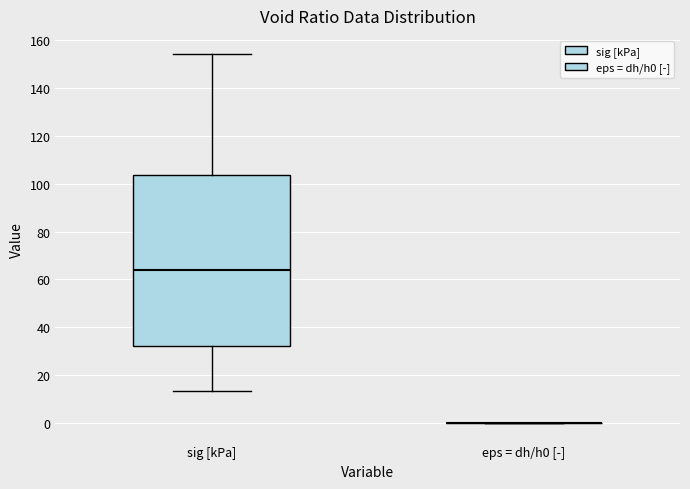

Which box is the tallest, from its lower edge to its upper edge?

sig [kPa]